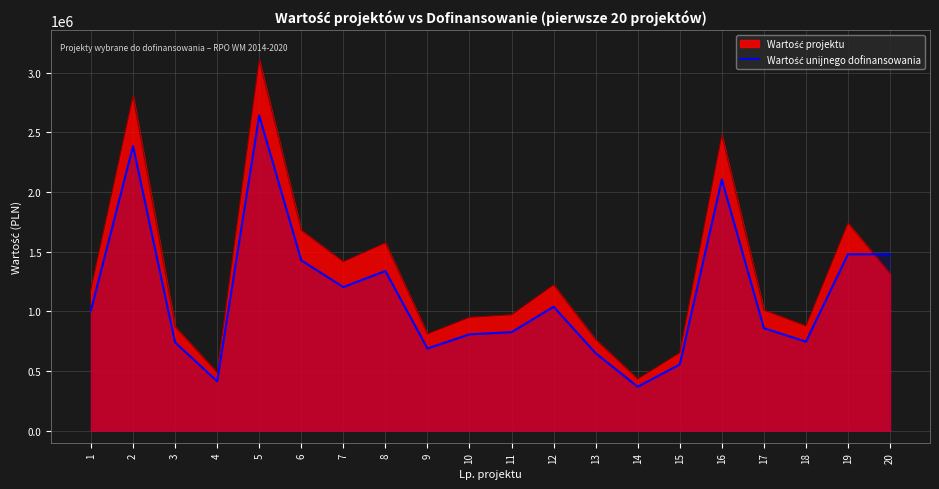

Which has a higher value, 6 or 3?

6